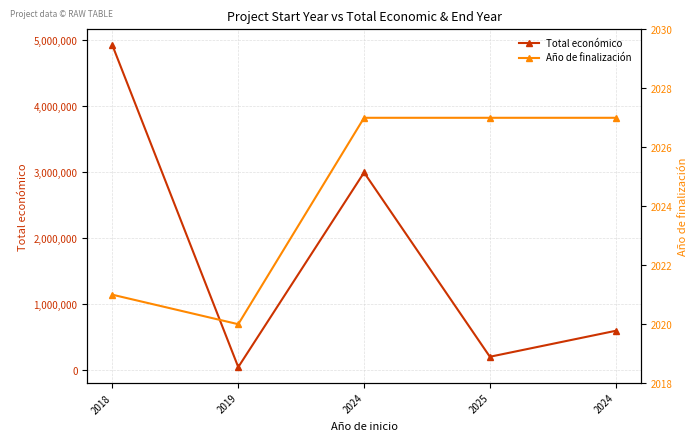

List the series in order of their overall mean, highest first.

Total económico, Año de finalización